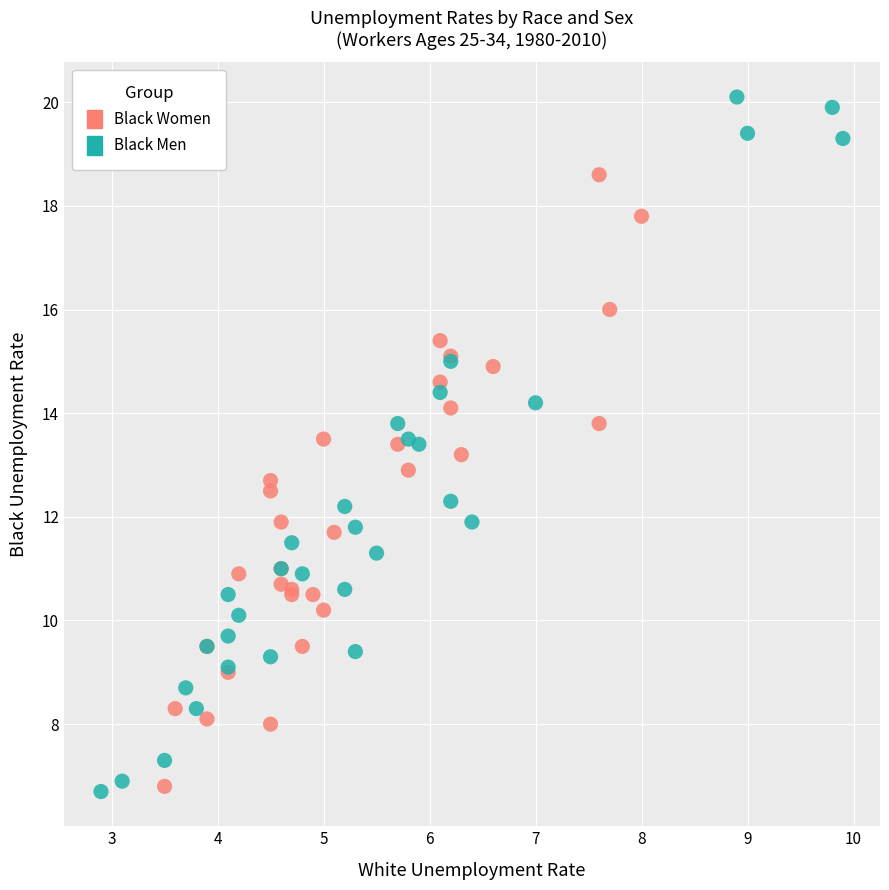

Which series reaches the maximum Y coordinate?

Black Men